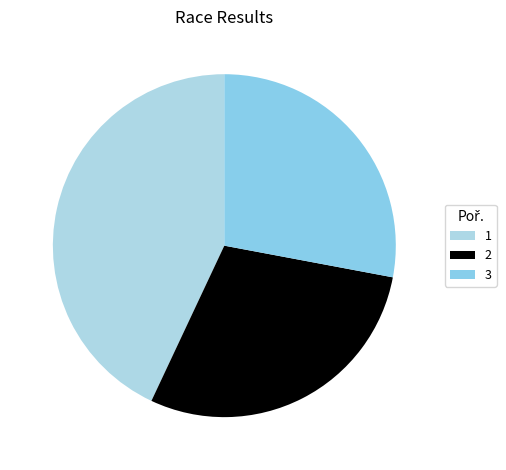

What is the largest slice in the pie chart?

1